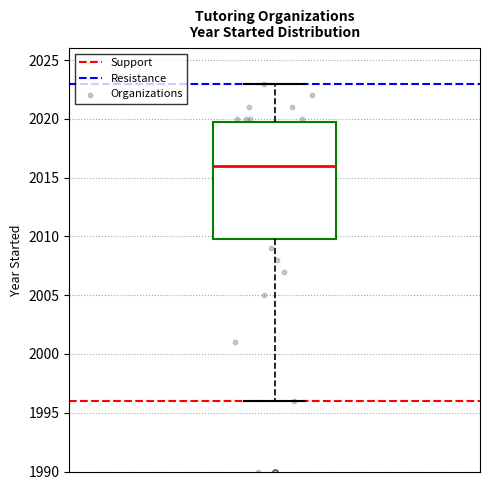

Where does the lower whisker of the box end on the y-axis? The values are not printed on the chart, so give them approximately, as read against the axis.

1996